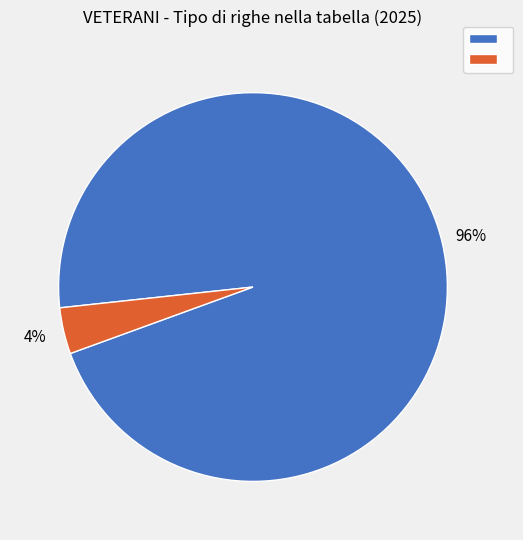

Is there a majority slice in this chart?

Yes